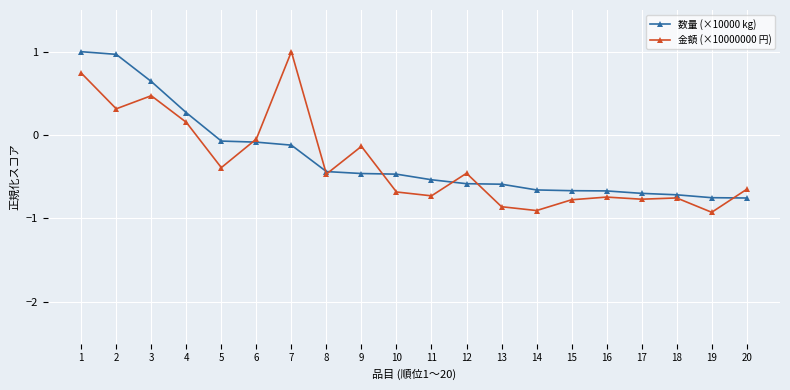

At which category is the sum across all series the highest?

1